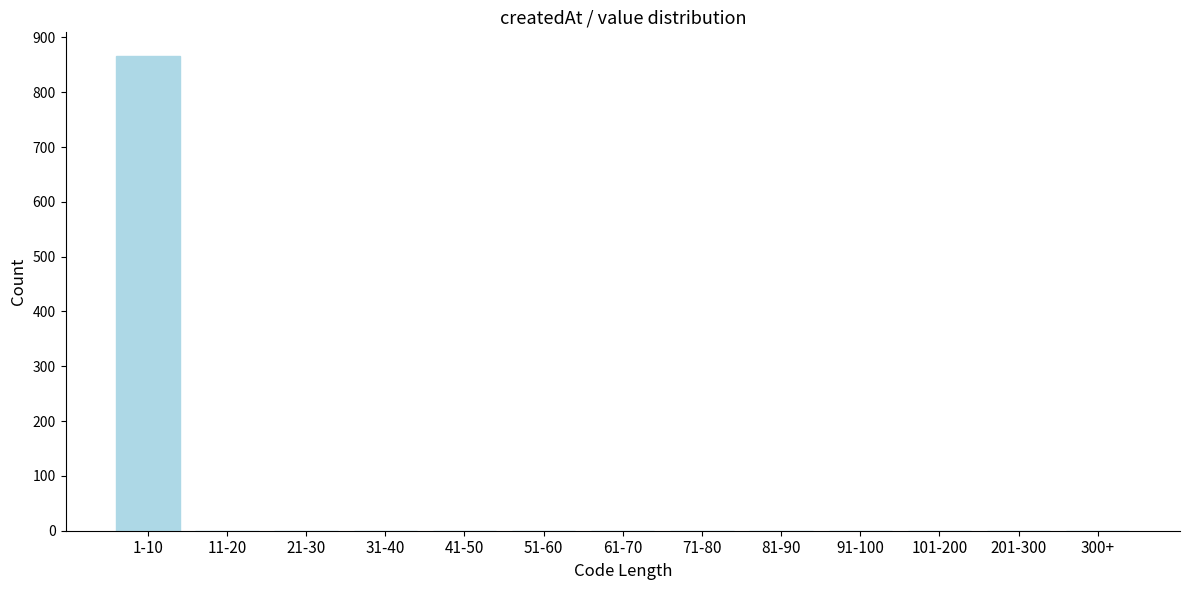

Reading left to right, transcribe all the data shown in this chart.

1-10=866	11-20=0	21-30=0	31-40=0	41-50=0	51-60=0	61-70=0	71-80=0	81-90=0	91-100=0	101-200=0	201-300=0	300+=0